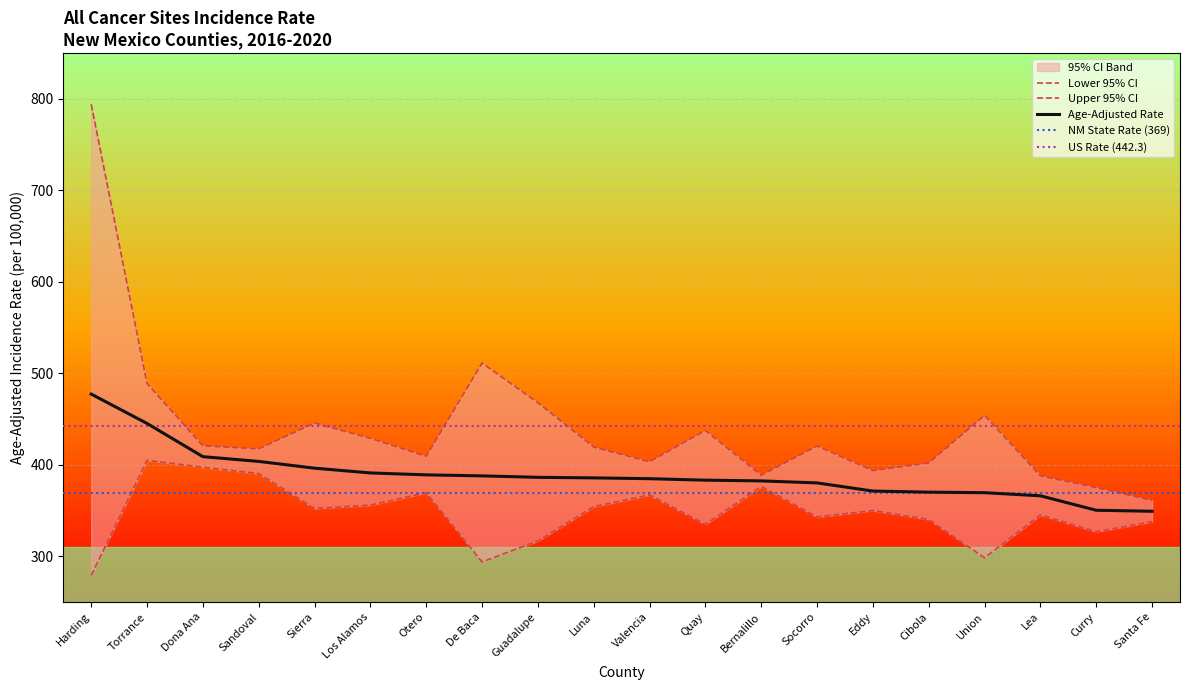

True or false: Age-Adjusted Rate has a value of 369.5 at Union.

True